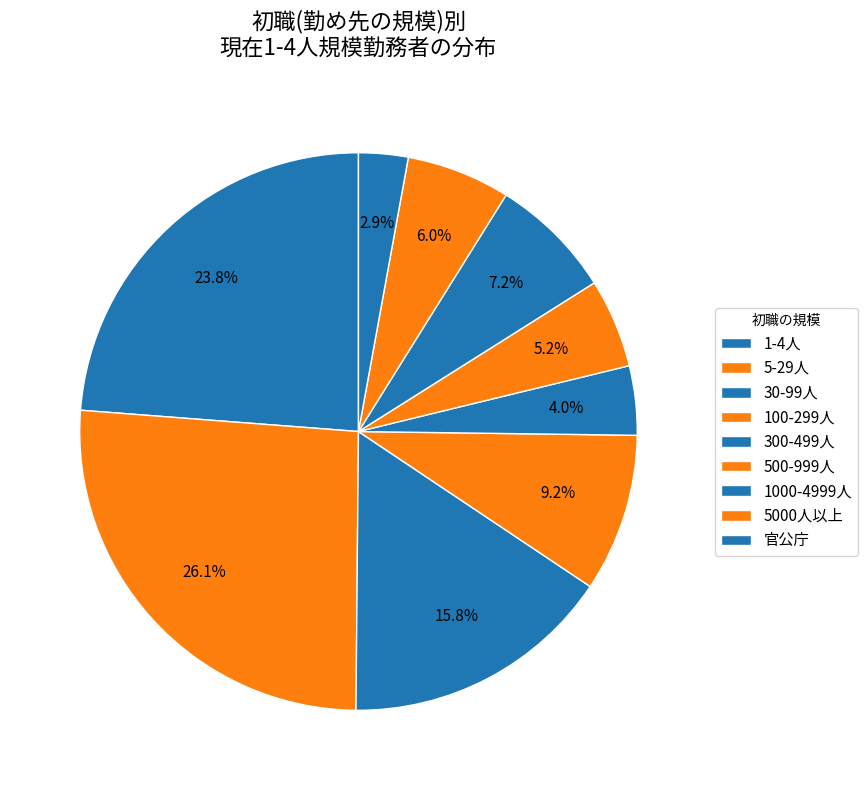

Is the sum of 30-99人 and 5-29人 greater than half?

No